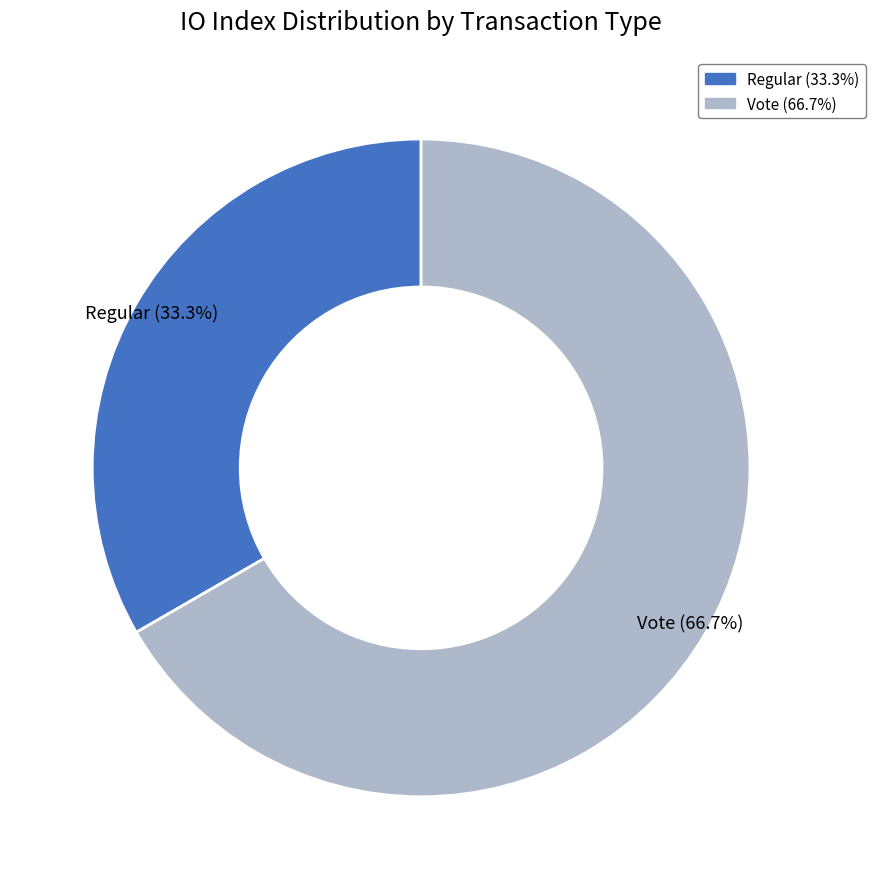

What is the smallest slice in the pie chart?

Regular